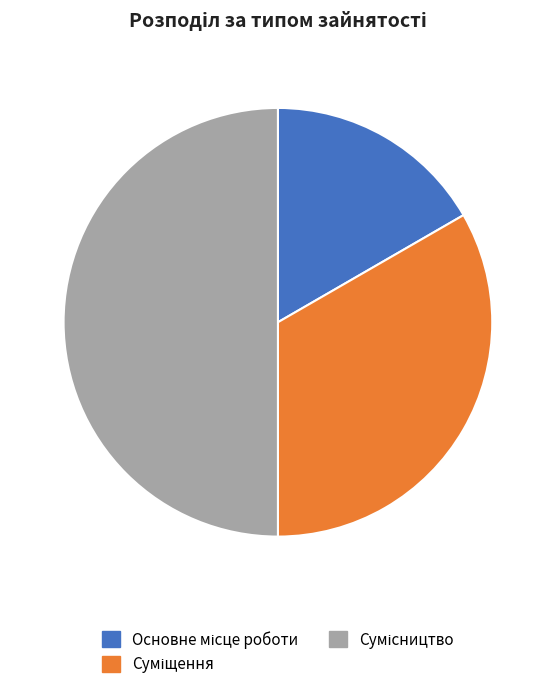

To the nearest percent, what is the combined percentage of Основне місце роботи and Суміщення?

50%